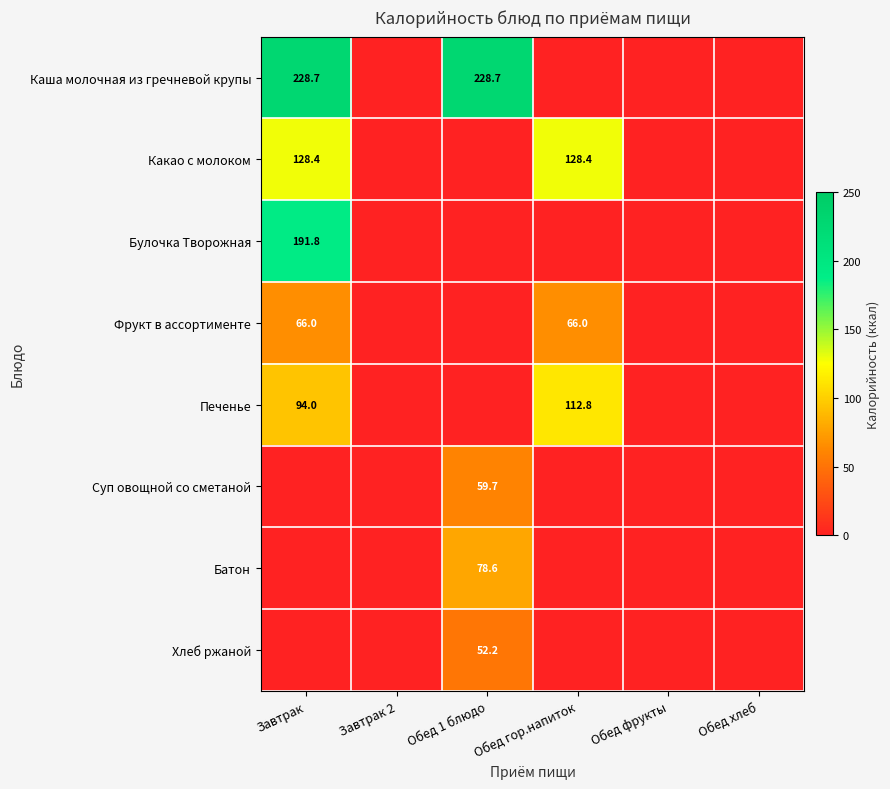

How many data points does each series have?

6